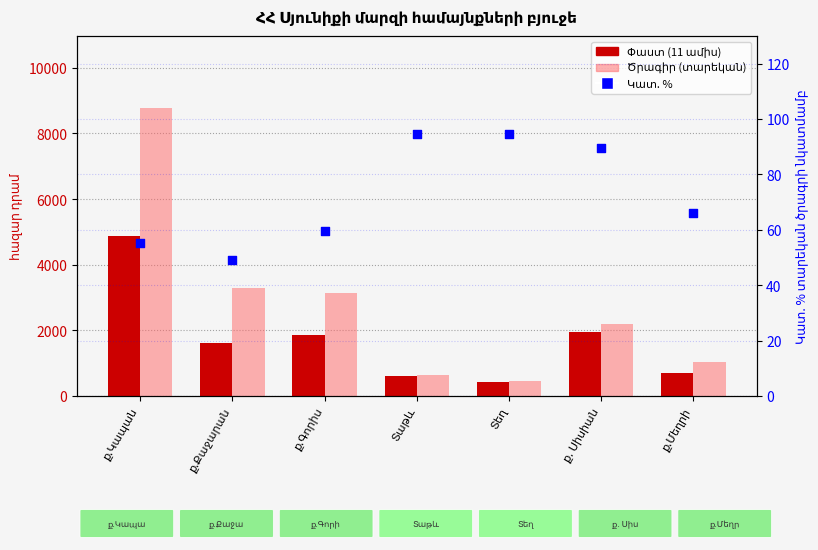

Which series reaches the minimum Y coordinate?

Կատ. % տարեկան ծրագրի